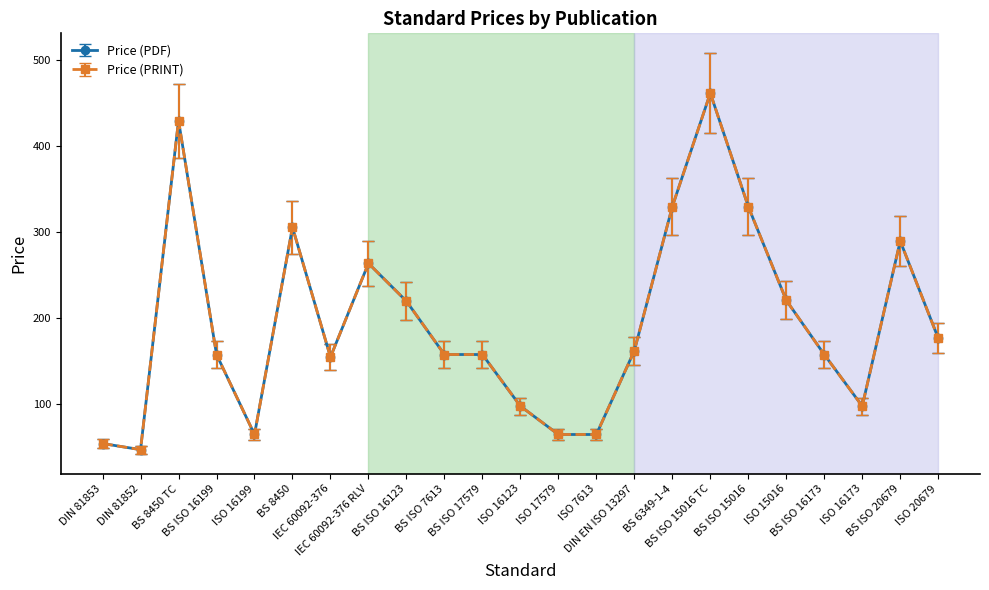

Is this an area chart (filled region under the line)?

No